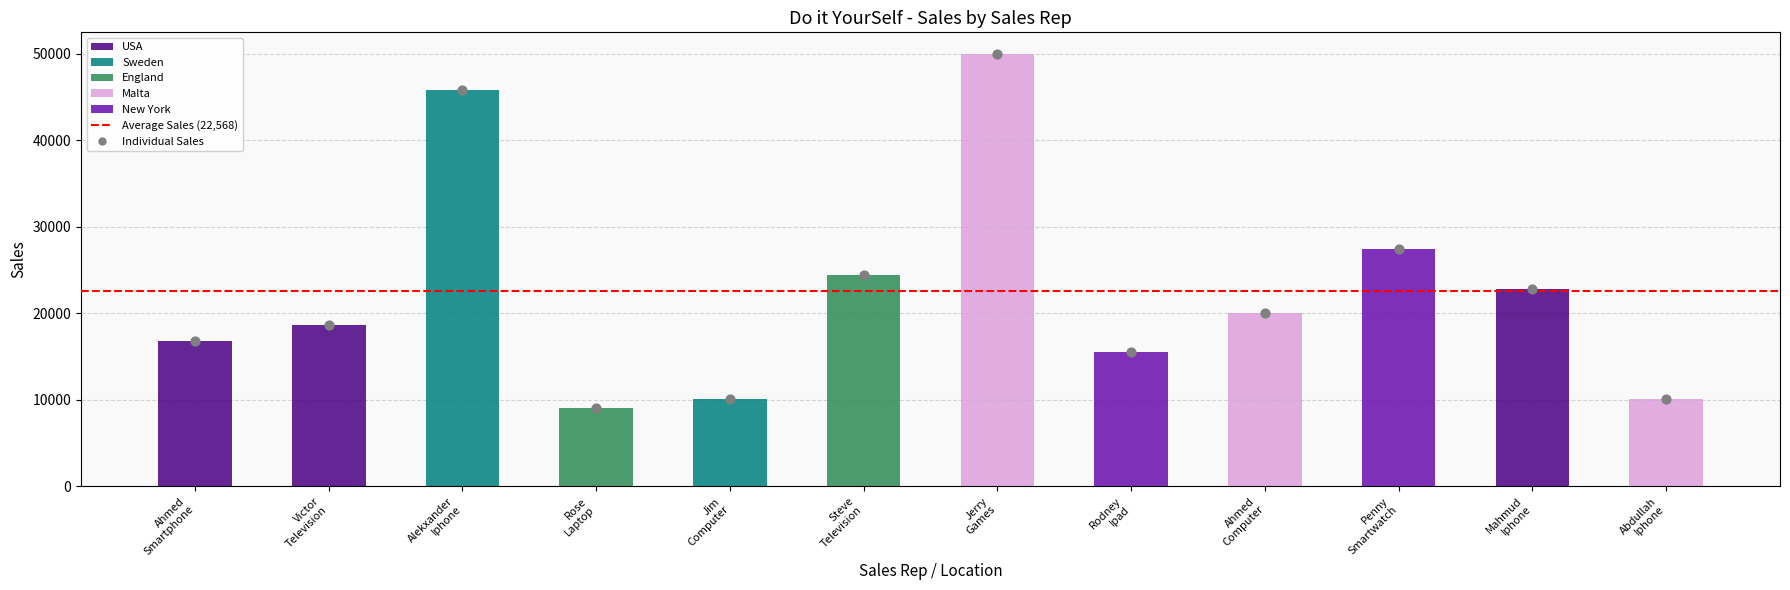

Which has a higher value, Alekxander Iphone or Victor Television?

Alekxander Iphone